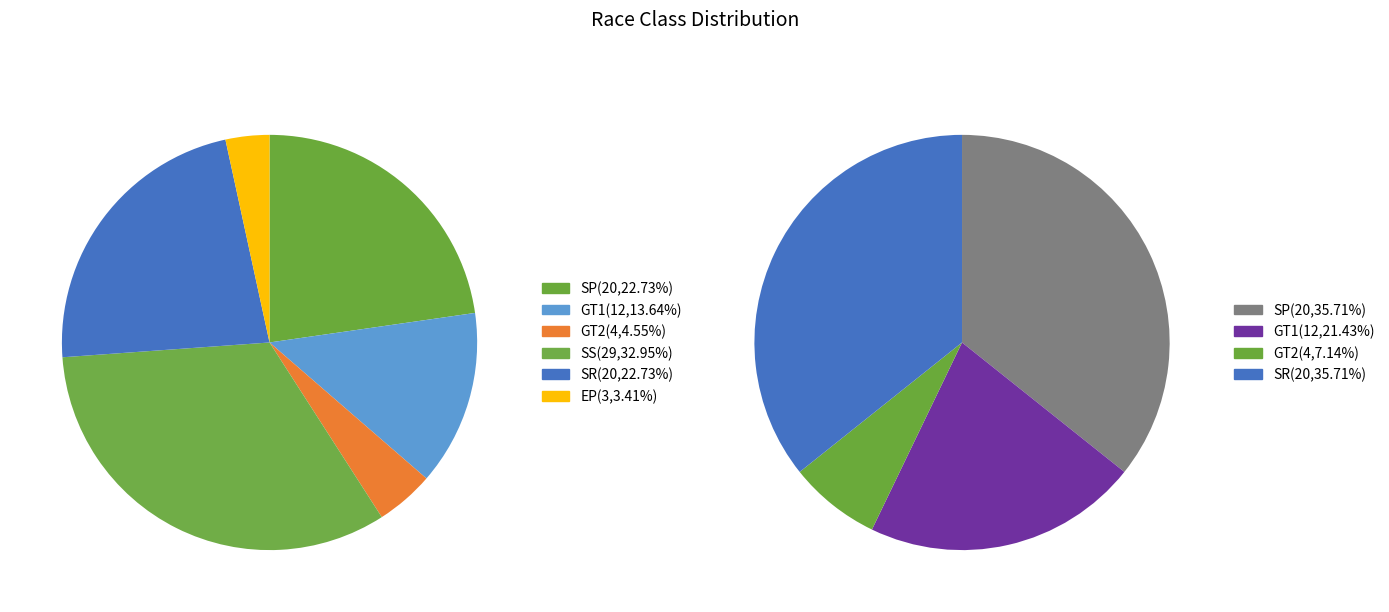

To the nearest percent, what percentage of the pie is GT1?

18%